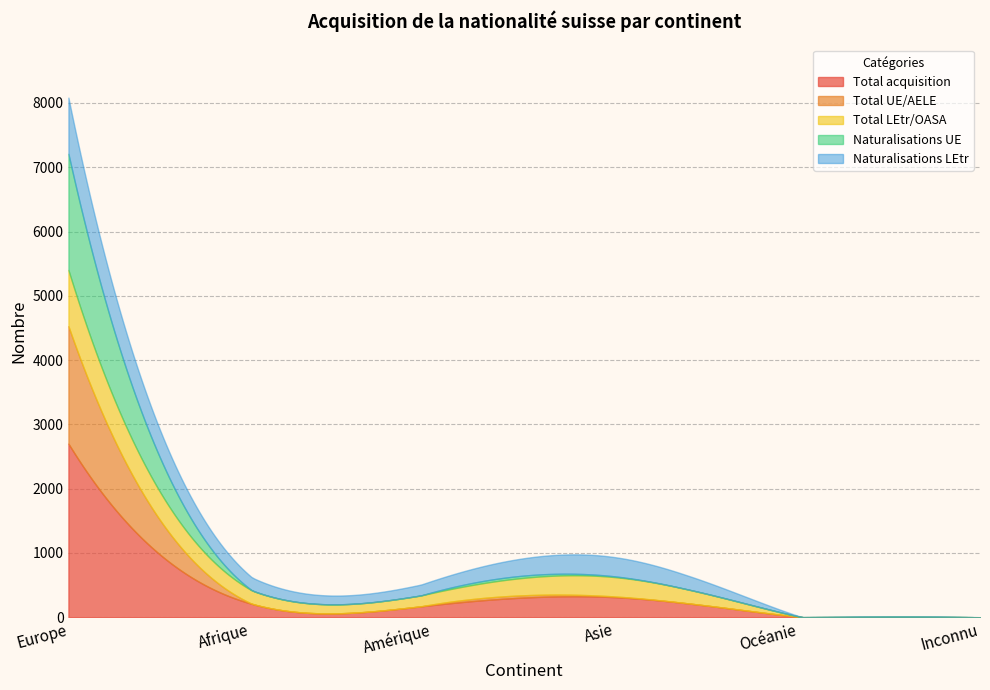

Between Afrique and Inconnu, which series saw the biggest shift?

Total acquisition